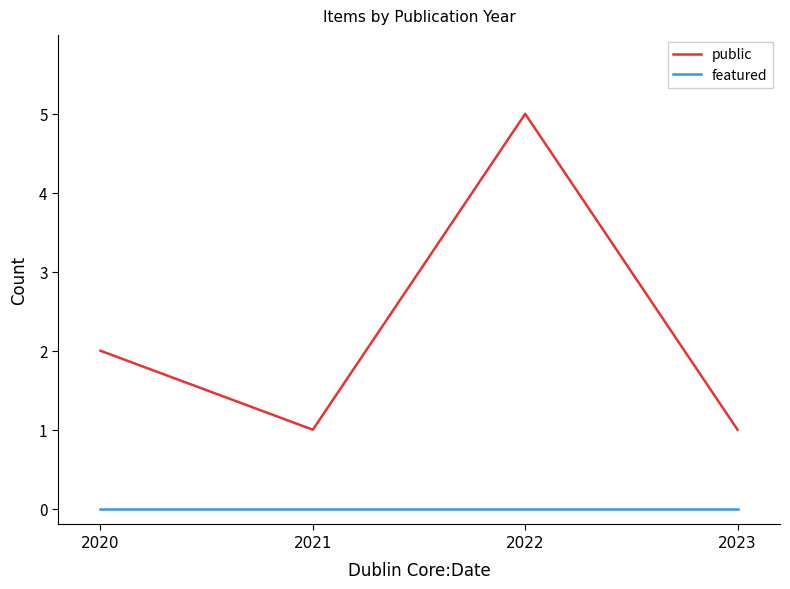

How many distinct data groups are displayed?

2